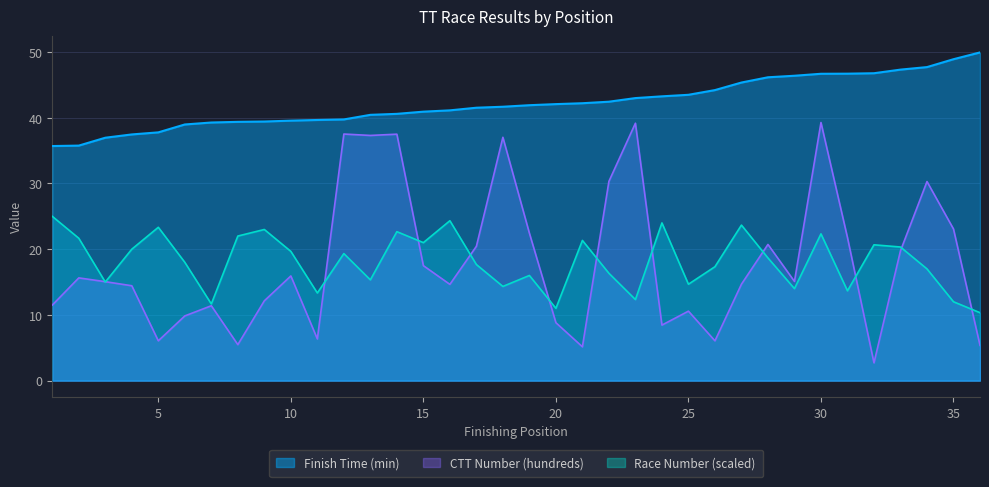

What is the sum of all Race Number values?

653.0